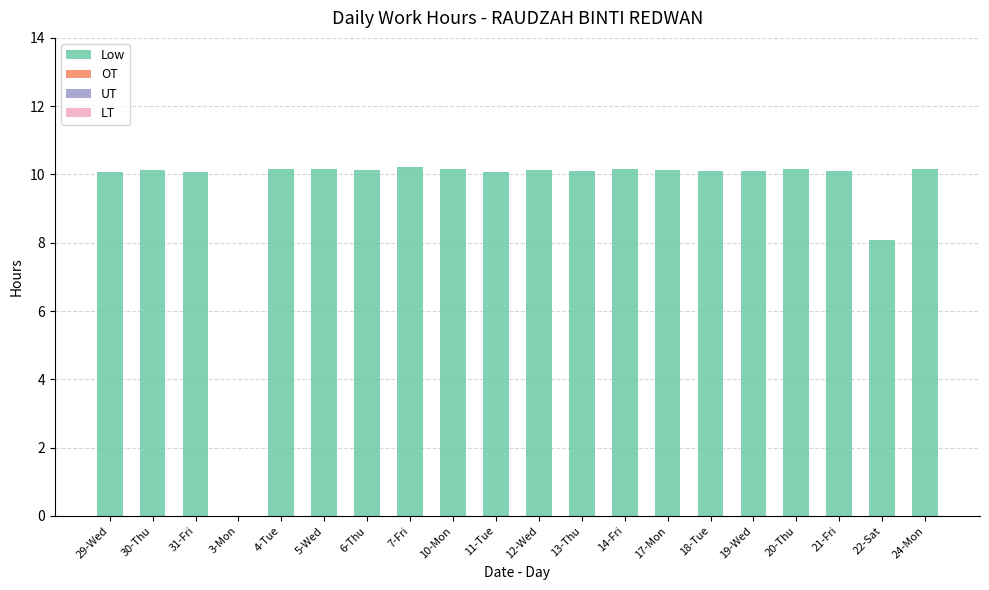

Are the bars grouped side by side (vs. stacked)?

No